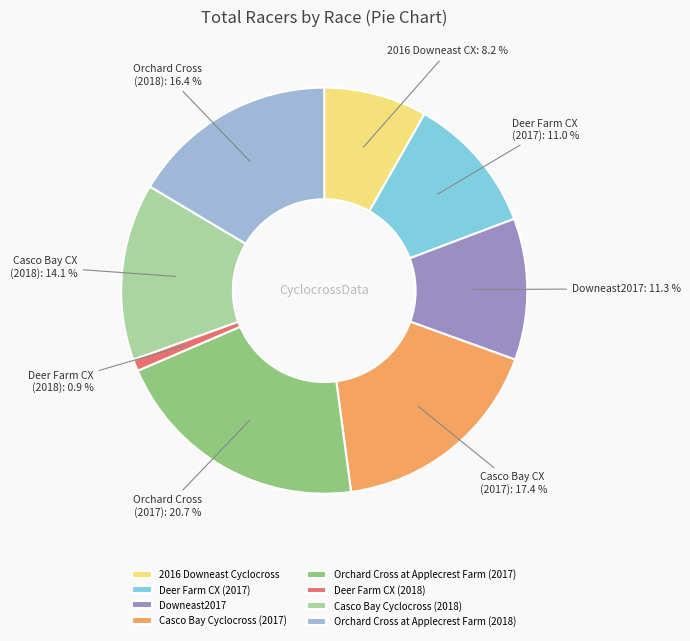

Is it true that Casco Bay Cyclocross (2017) is 31% of the pie?

False